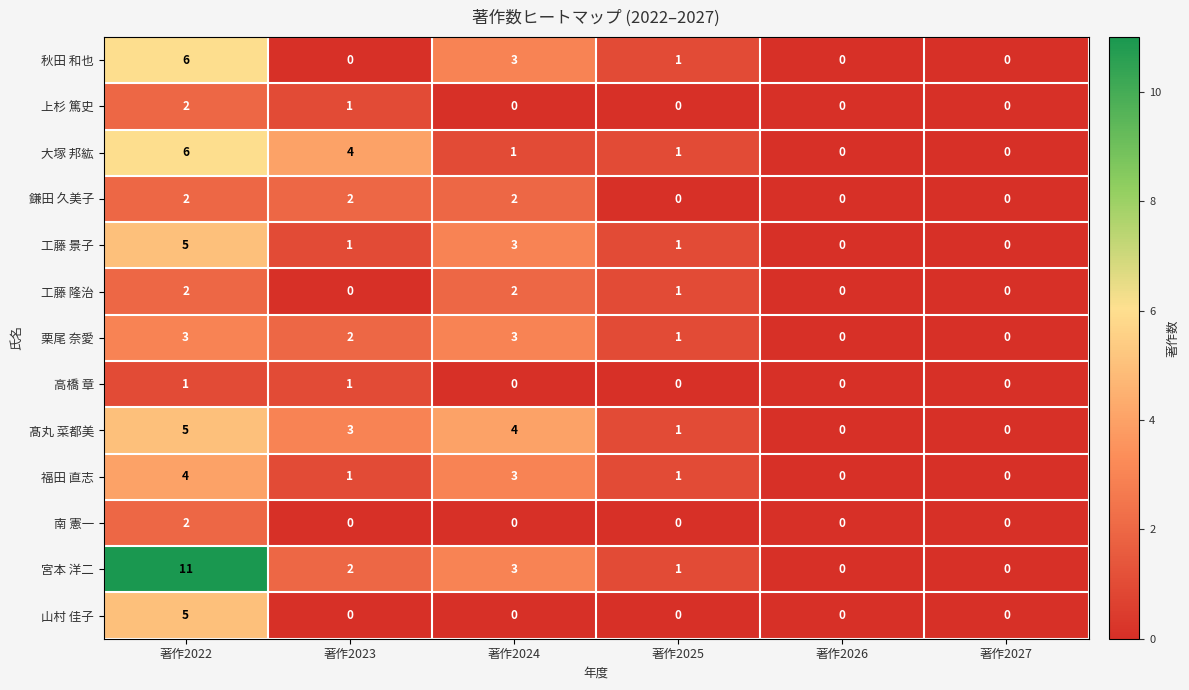

Between 著作2022 and 著作2024, which series saw the biggest shift?

宮本 洋二